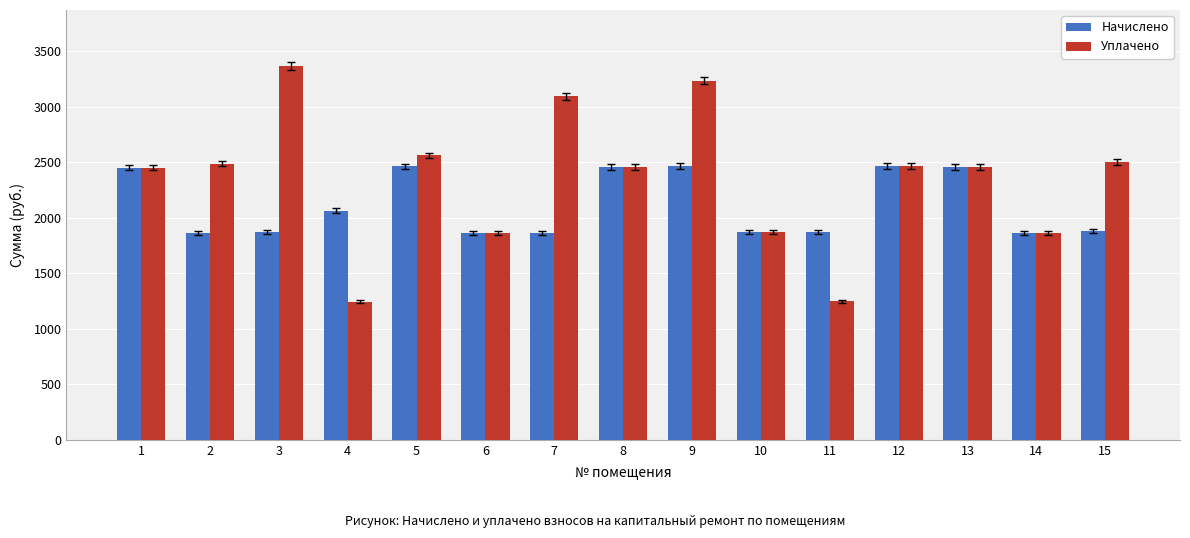

How many data points in Уплачено are less than 2459?

6